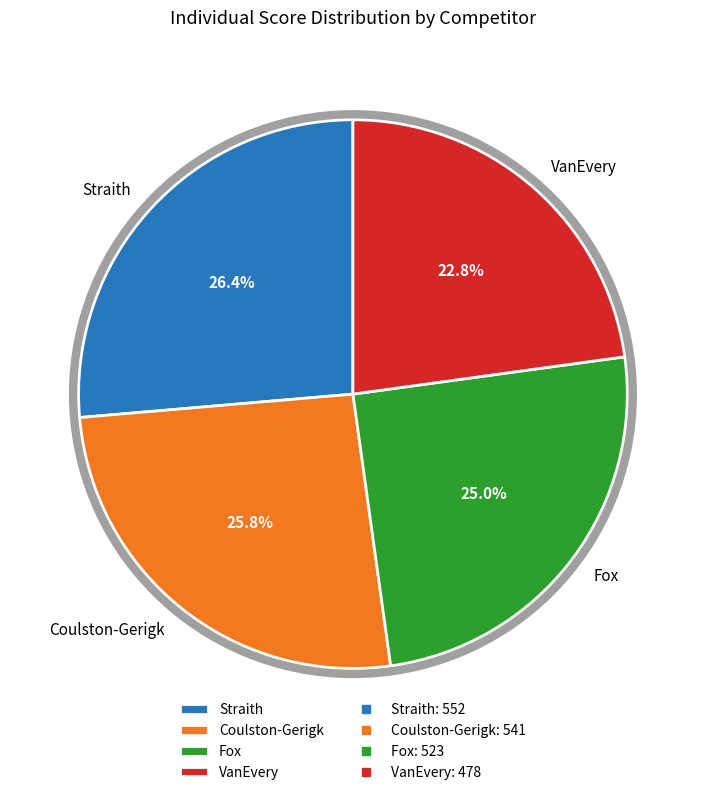

To the nearest percent, what is the difference between the Fox and VanEvery slice percentages?

2%